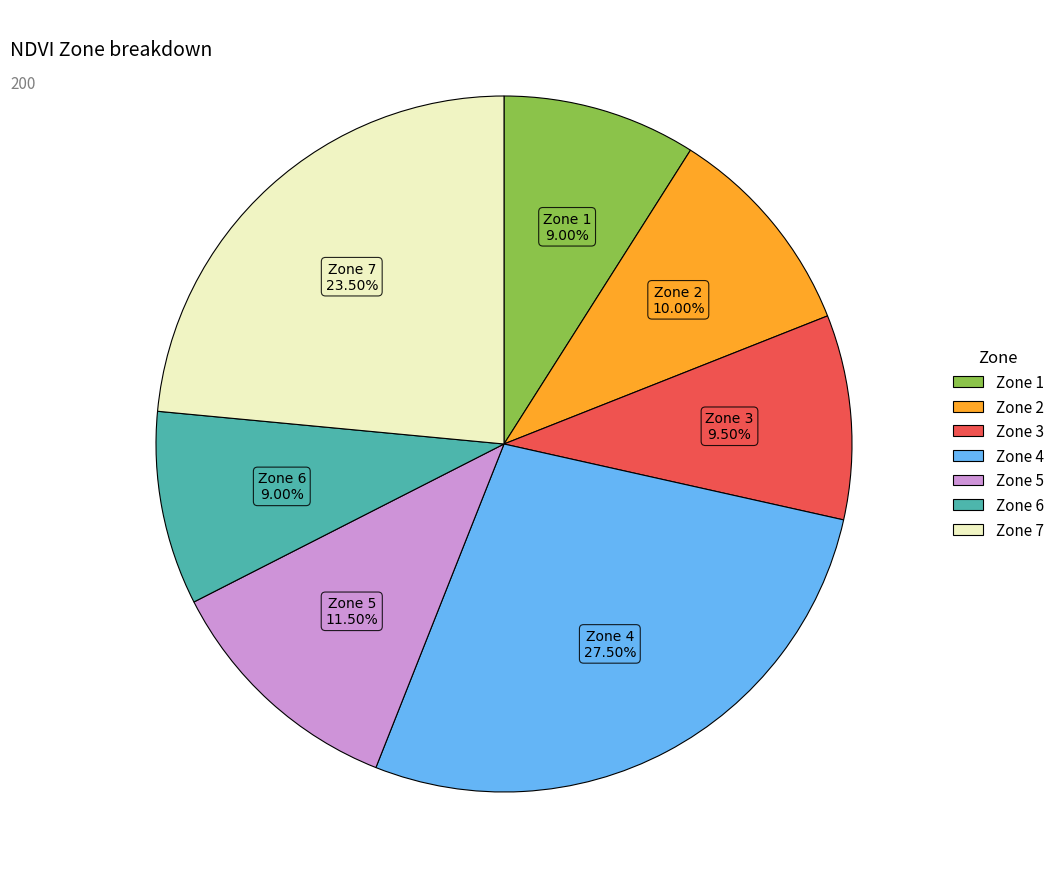

What is the ratio of the value at Zone 6 to the value at Zone 4?

0.3